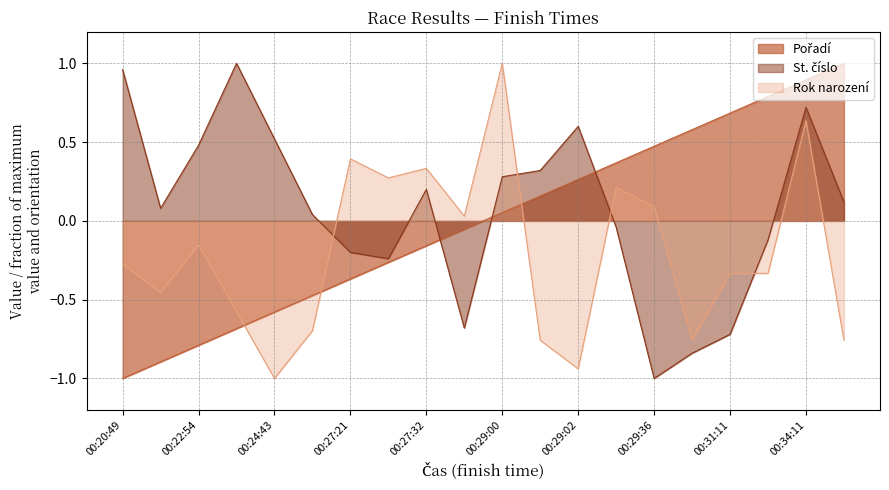

What is the label of the 20th point from the left?

00:35:18